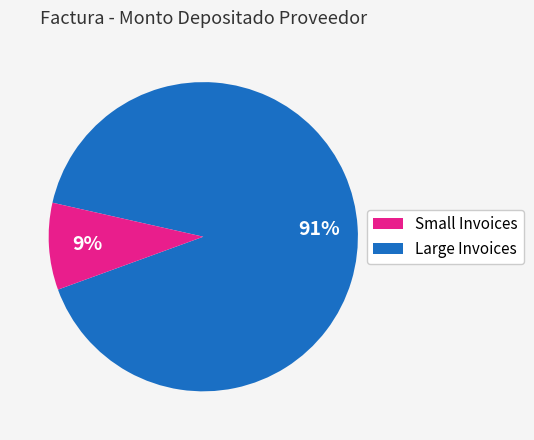

To the nearest percent, what is the difference between the largest and smallest slice percentages?

82%